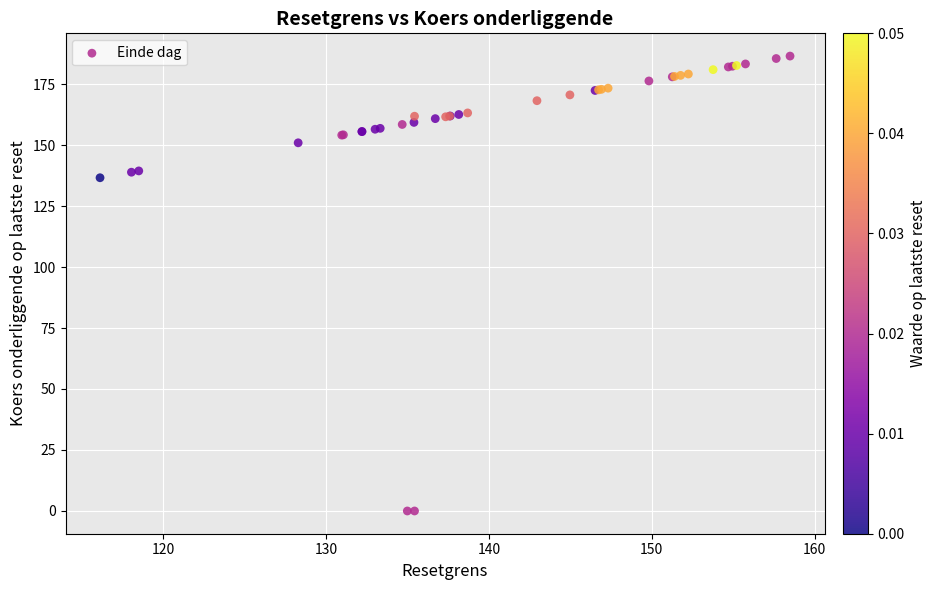

What Y value in the scatter plot is closest to 93?

136.6